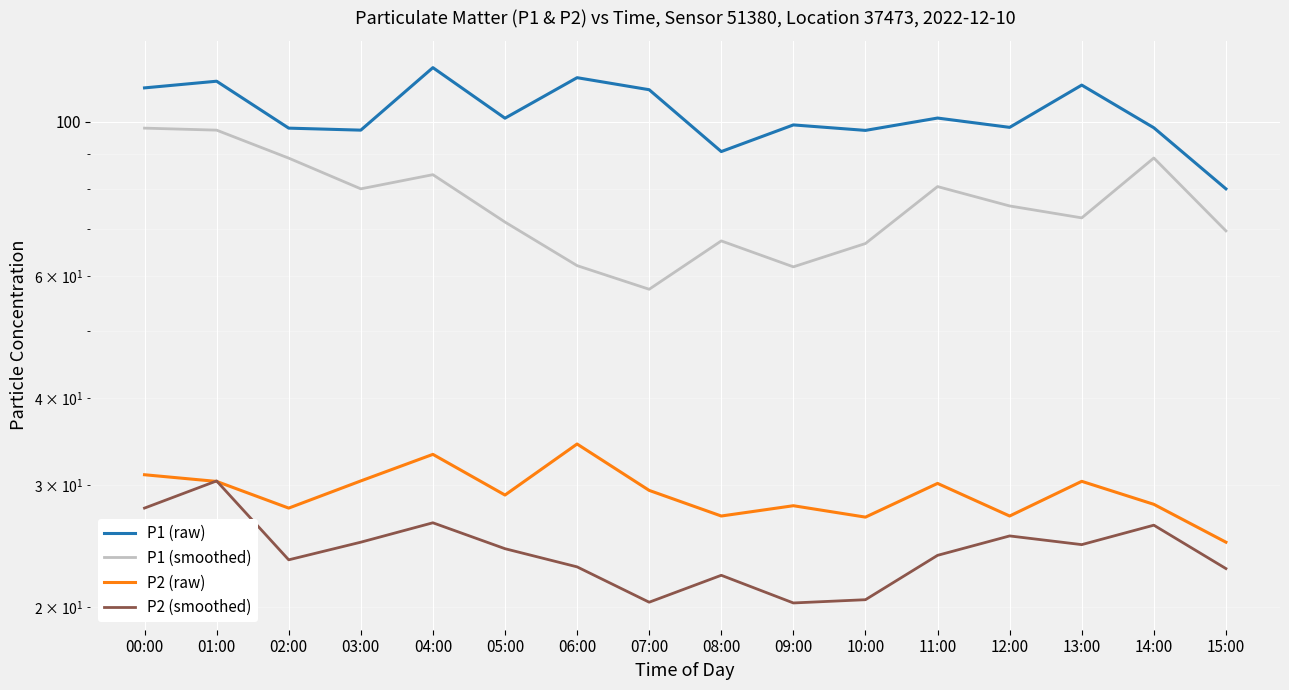

Is it true that P2 (smoothed) equals 22.8 at 15:00?

True